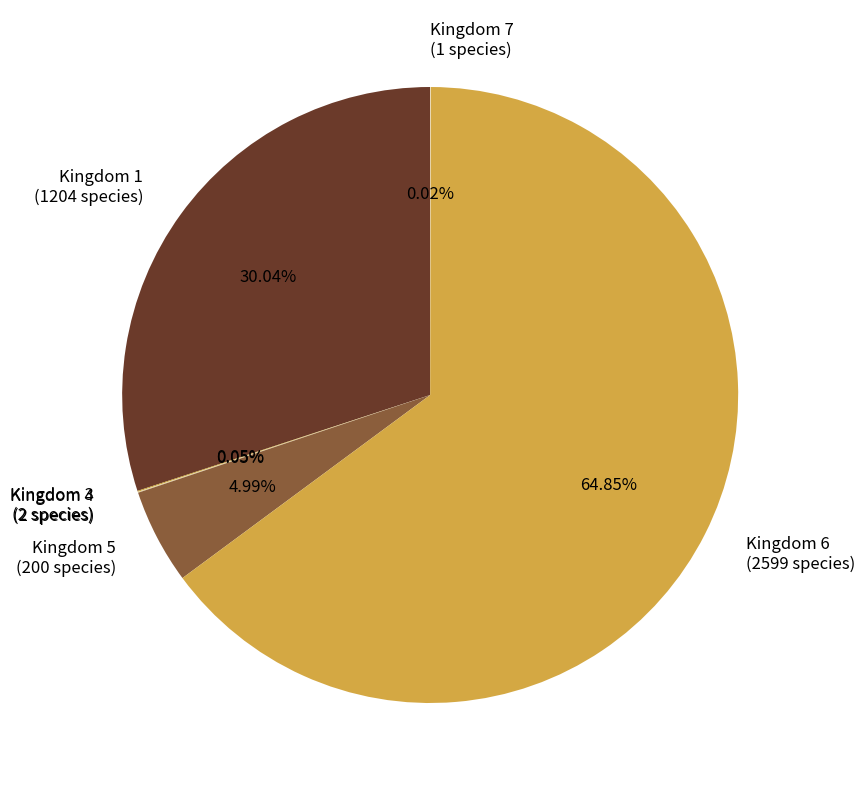

Which category has the biggest portion of the pie?

Kingdom 6 (2599 species)